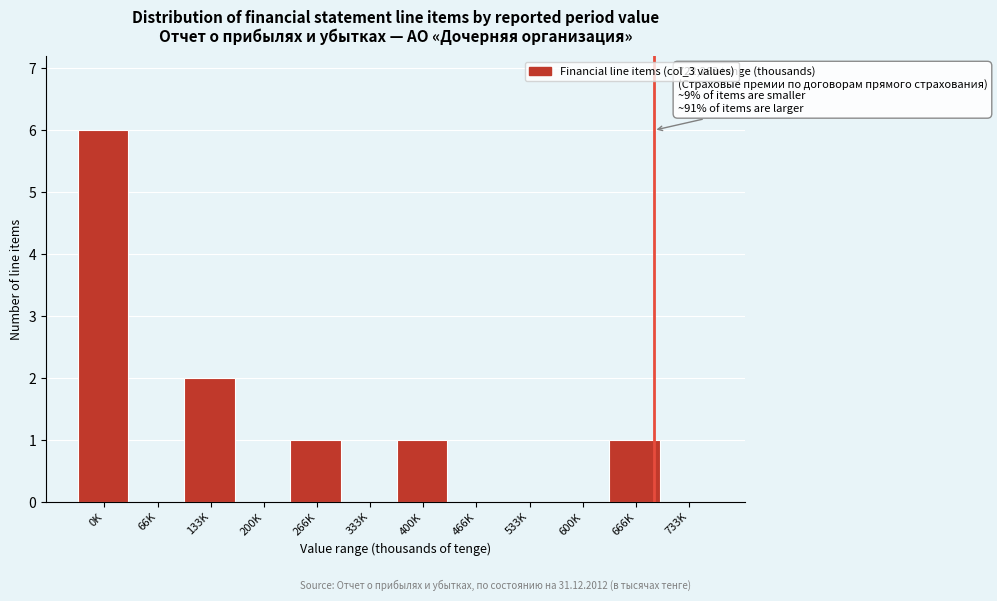

Reading left to right, transcribe all the data shown in this chart.

0K=6	66K=0	133K=2	200K=0	266K=1	333K=0	400K=1	466K=0	533K=0	600K=0	666K=1	733K=0